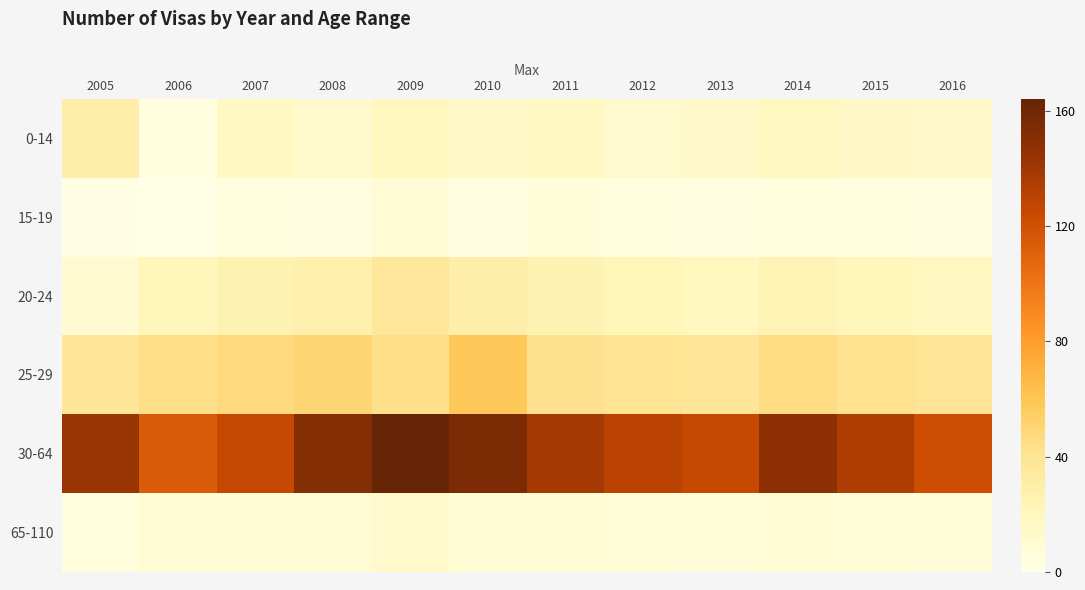

At 2016, list the series in order from smallest to largest.

15-19, 65-110, 0-14, 20-24, 25-29, 30-64